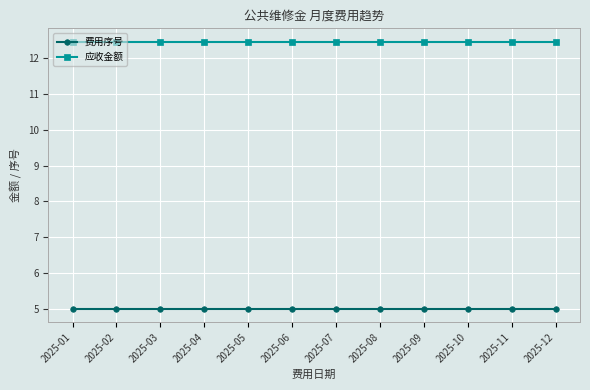

True or false: 应收金额 and 费用序号 intersect in this chart.

False